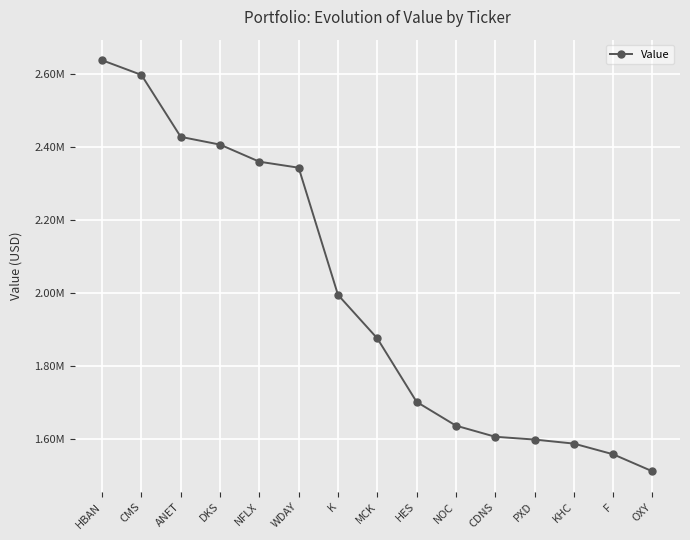

What is the change in value from HBAN to CMS?

-40170